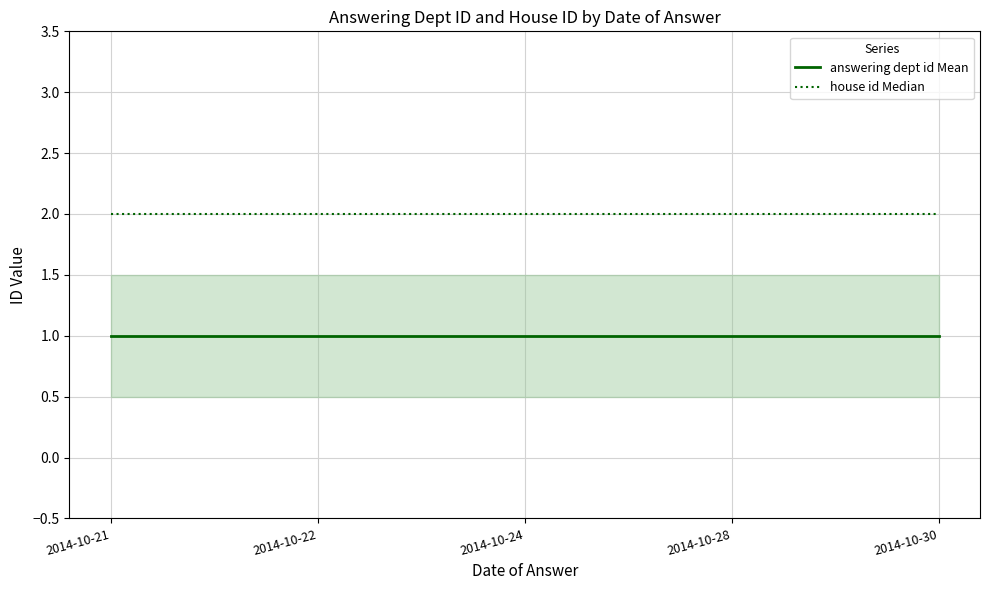

Reading left to right, transcribe all the data shown in this chart.

answering dept id Mean: 1	1	1	1	1
house id Median: 2	2	2	2	2